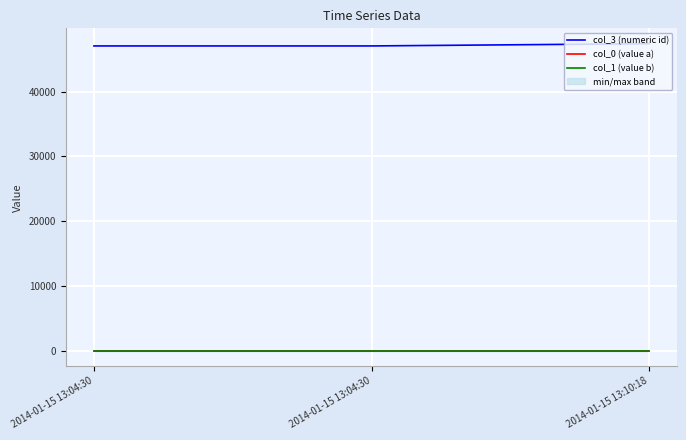

Reading left to right, extract all data points from this chart.

col_3 (numeric id): 2014-01-15 13:04:30=47070.9	2014-01-15 13:04:30=47070.9	2014-01-15 13:10:18=47418.4
col_0 (value a): 2014-01-15 13:04:30=7.0	2014-01-15 13:04:30=7.0	2014-01-15 13:10:18=7.0
col_1 (value b): 2014-01-15 13:04:30=7.0	2014-01-15 13:04:30=7.0	2014-01-15 13:10:18=7.0